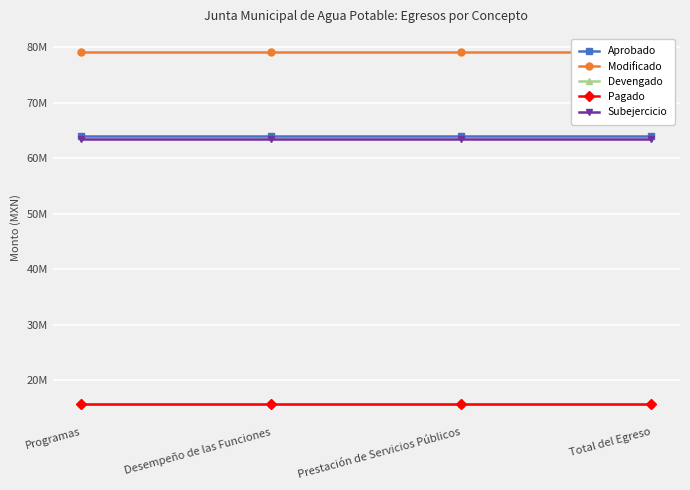

What is the sum of all Aprobado values?

256080772.0